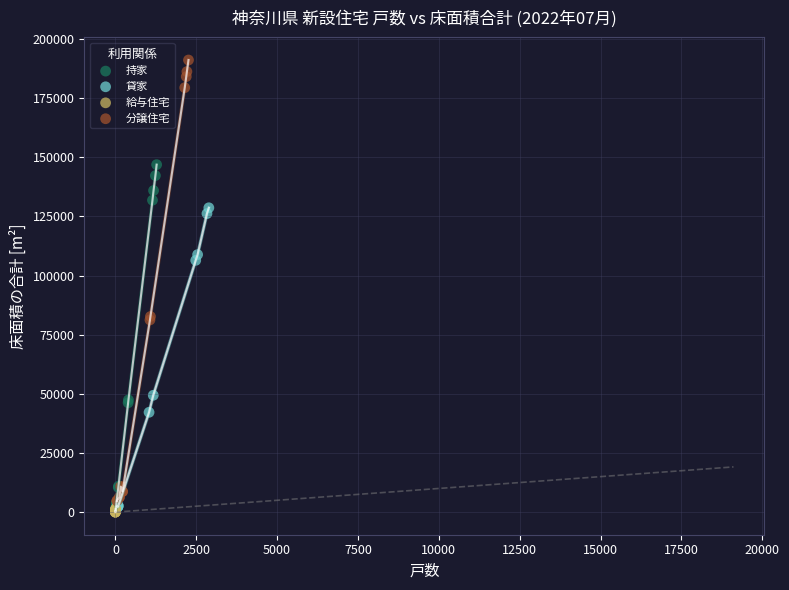

Which series reaches the maximum Y coordinate?

分譲住宅